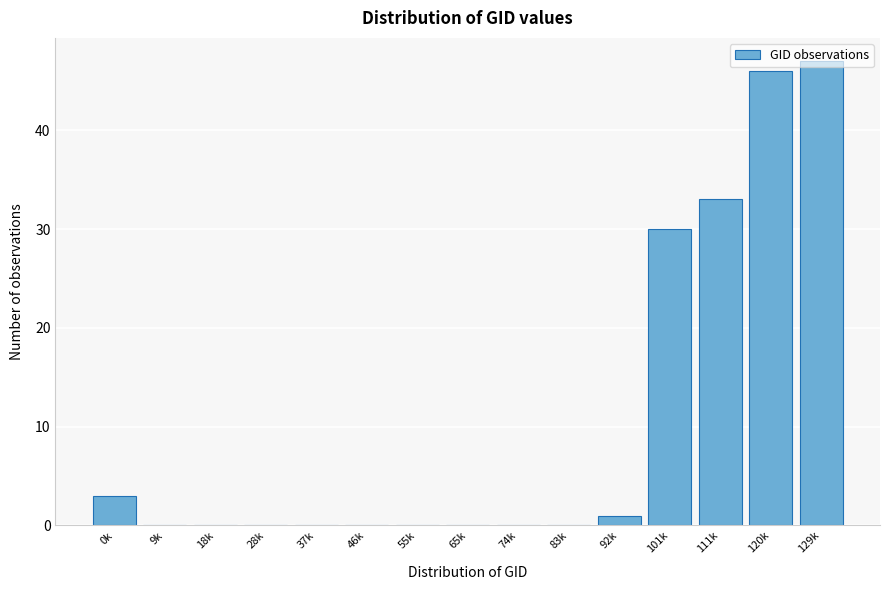

Where is the data nearest to the value 23?

101k